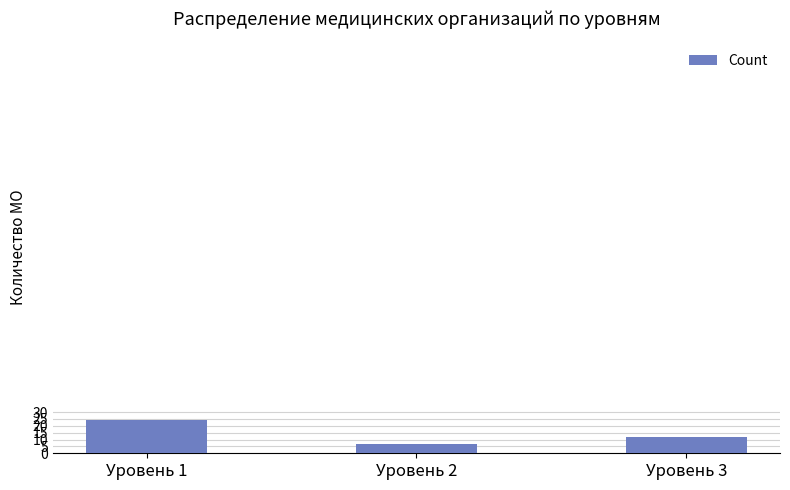

What is the maximum value shown in the chart?

24